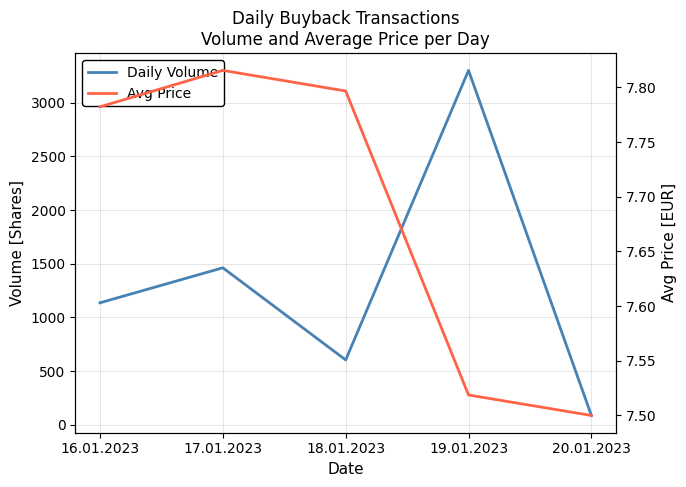

Reading left to right, what are all the values shown in this chart?

Daily Volume: 16.01.2023=1136.0	17.01.2023=1462.0	18.01.2023=604.0	19.01.2023=3300.0	20.01.2023=87.0
Avg Price: 16.01.2023=7.8	17.01.2023=7.8	18.01.2023=7.8	19.01.2023=7.5	20.01.2023=7.5